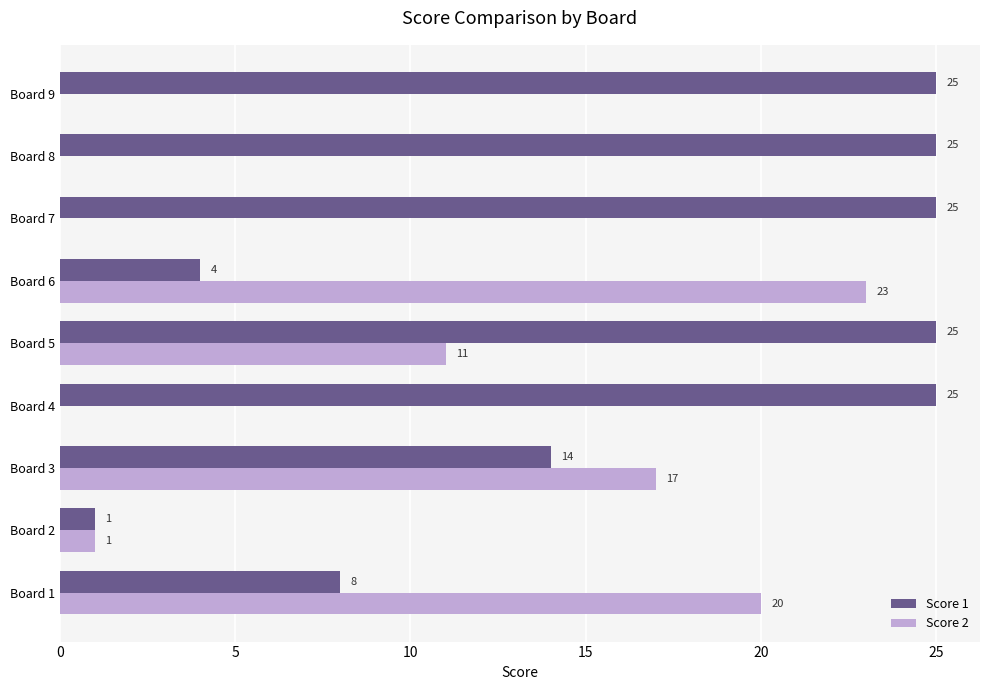

At which category is the sum across all series the highest?

Board 5